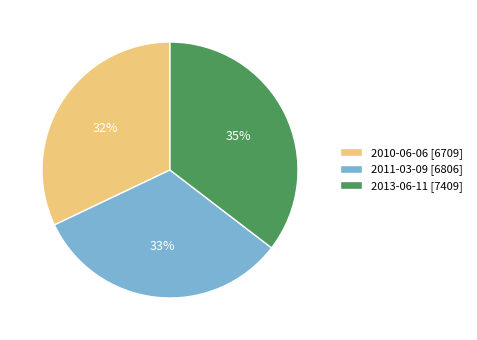

Combined, do 2011-03-09 and 2010-06-06 account for over 50%?

Yes